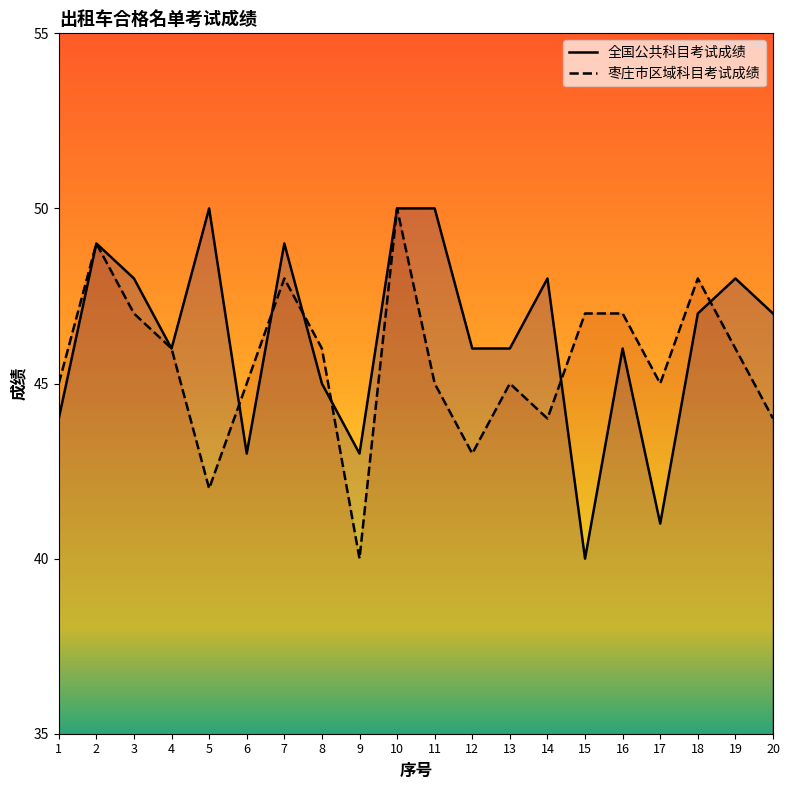

How many times do 全国公共科目考试成绩 and 枣庄市区域科目考试成绩 cross each other?

6